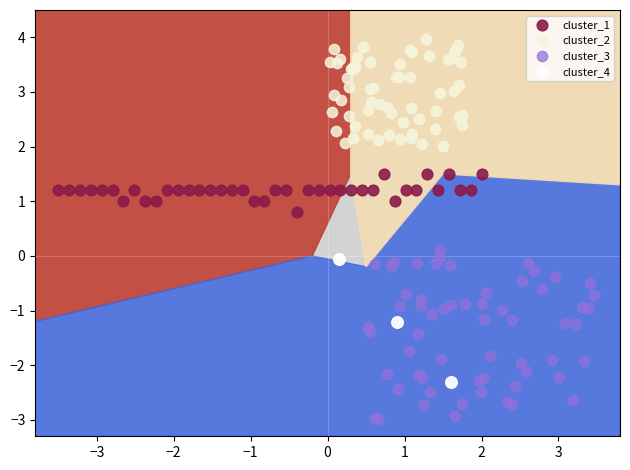

Which series contains the lowest Y value?

cluster_3